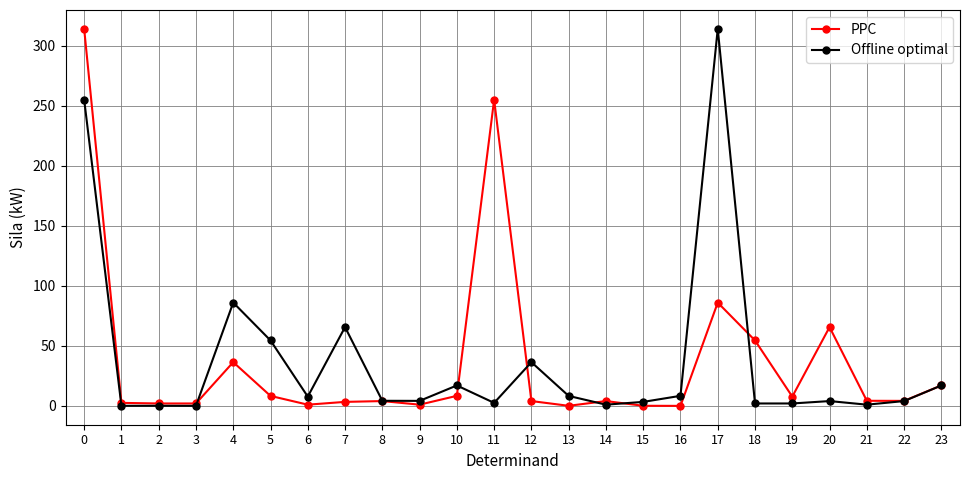

Is the value of Offline optimal at 10 greater than the value of PPC at 21?

Yes